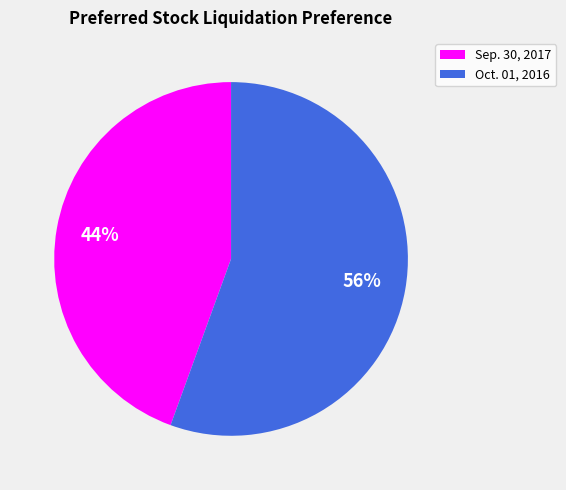

To the nearest percent, what portion does Sep. 30, 2017 represent?

44%